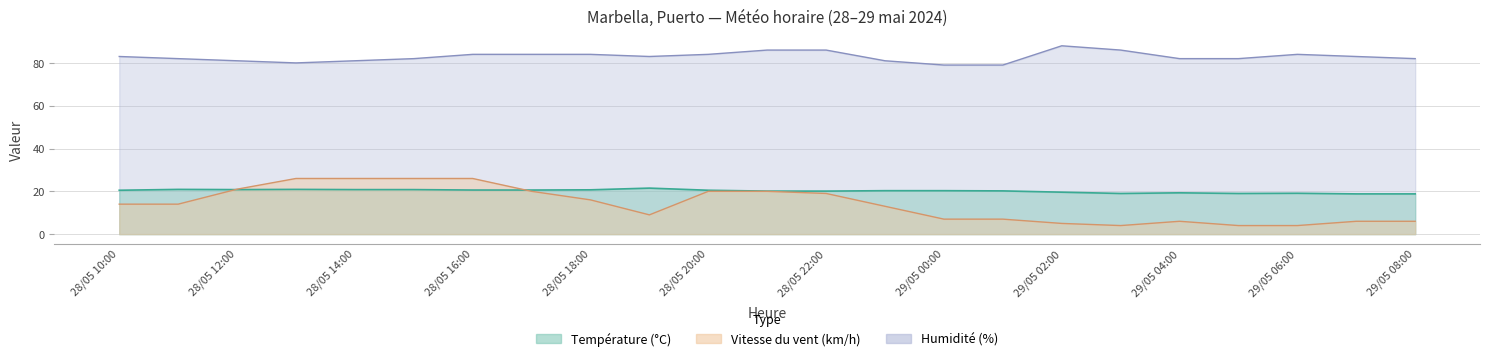

True or false: Humidité (%) and Température (°C) cross at least once.

False